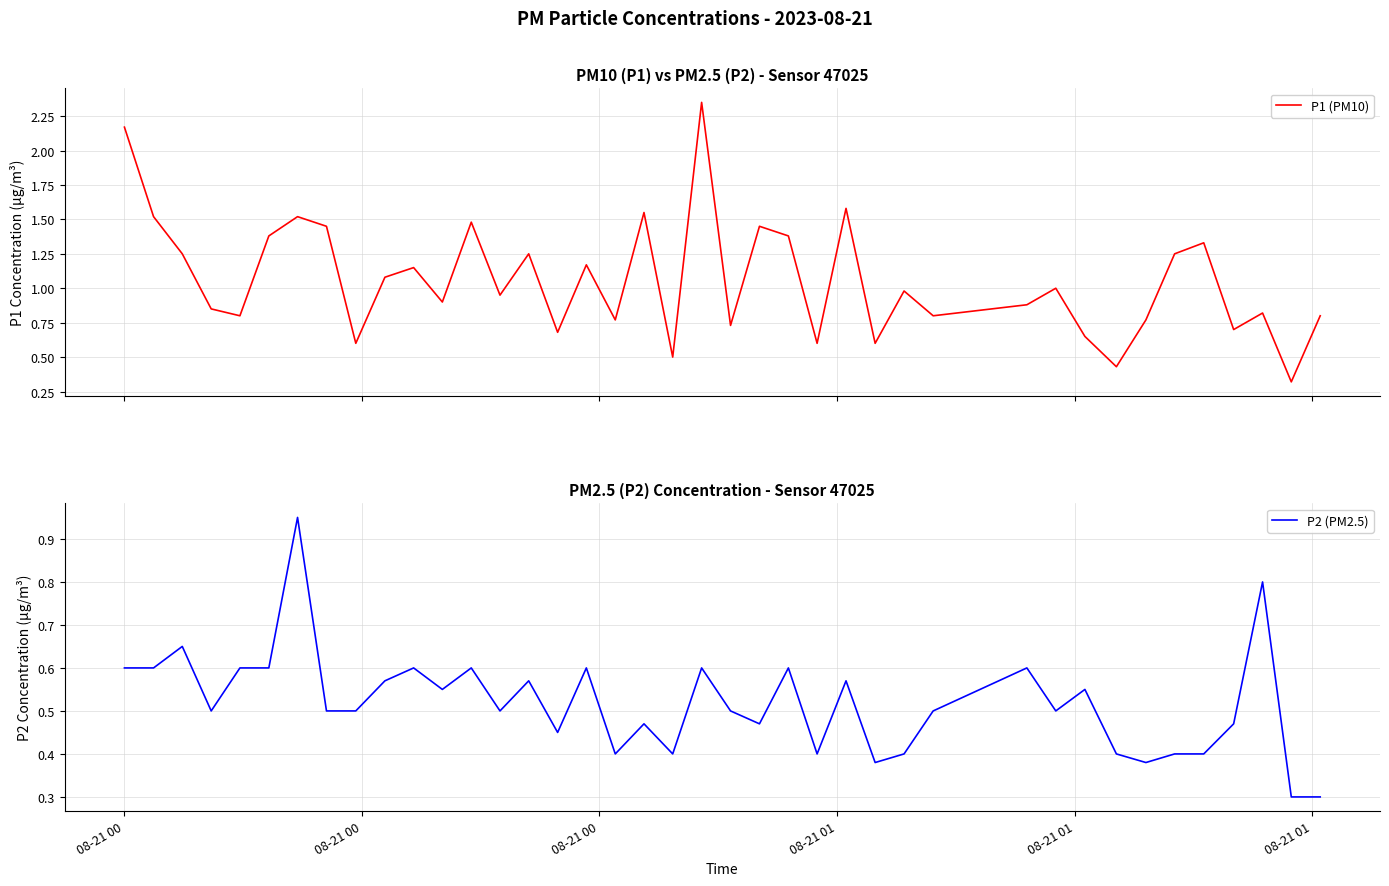

What is the minimum value for P1 (PM10)?

0.3